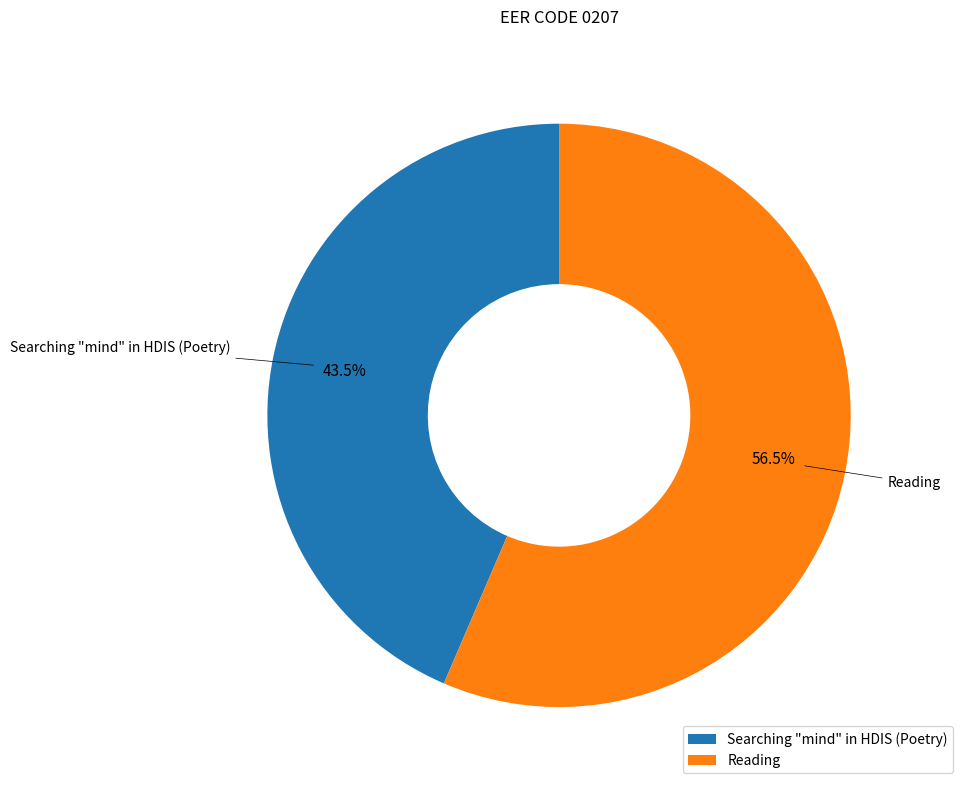

Which category has the biggest portion of the pie?

Reading